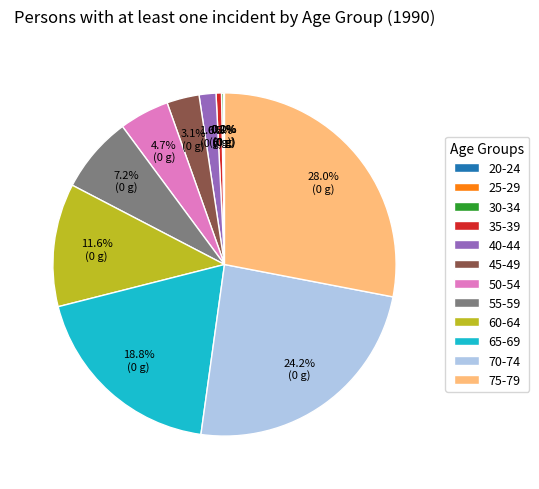

The 70-74 slice represents 15% of the pie. True or false?

False